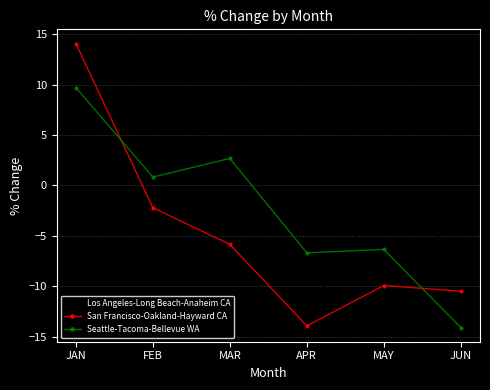

What is the label of the 3rd point from the right?

APR